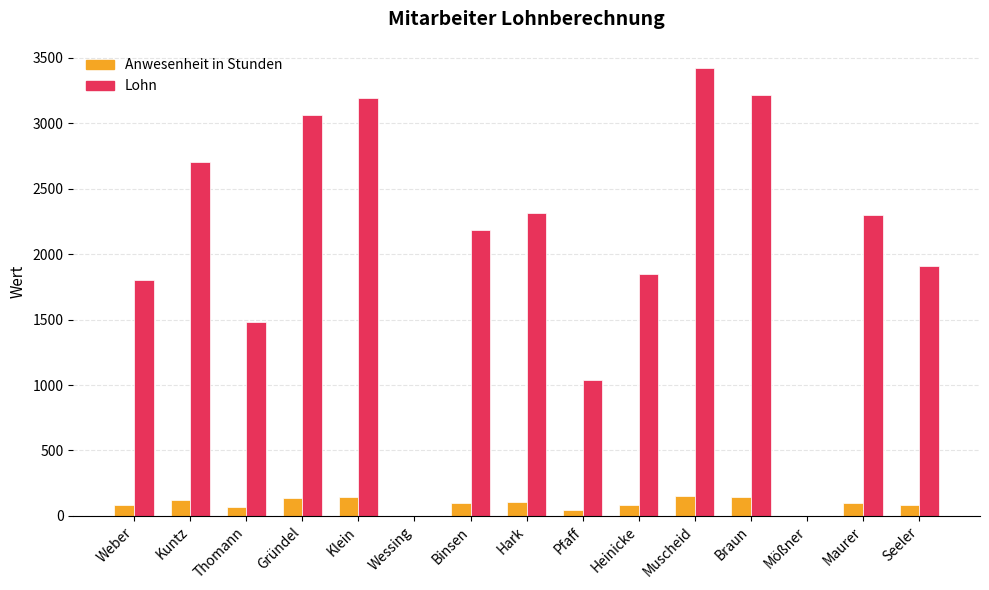

Which category has the highest value across all series?

Muscheid